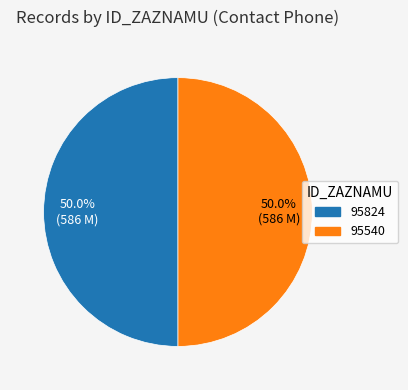

What portion of the pie excludes 95824?

50.0%